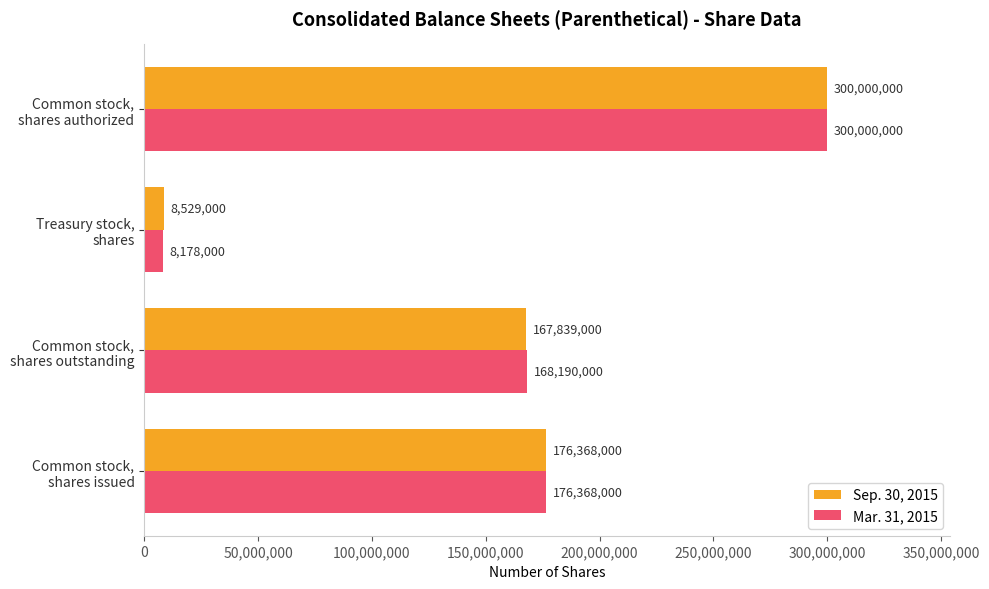

At which category does the chart reach its minimum across all series?

Treasury stock,
shares